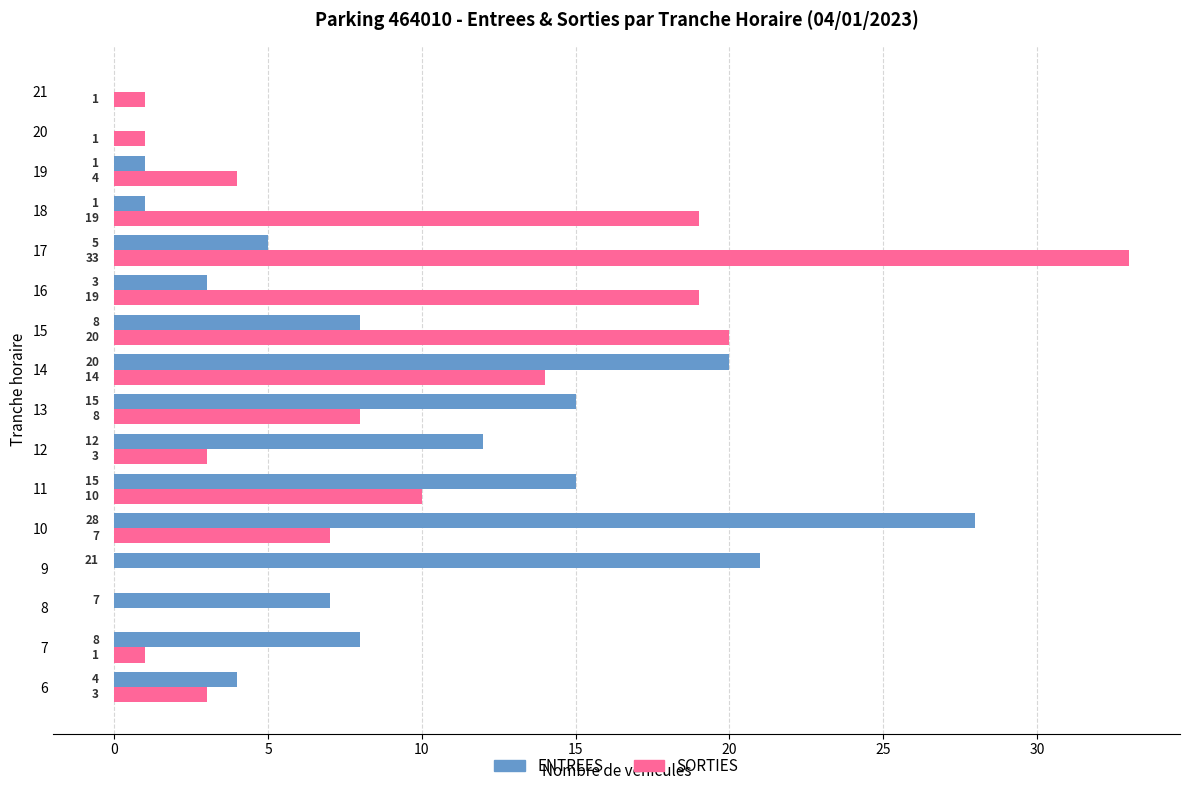

What is the greatest value displayed?

33